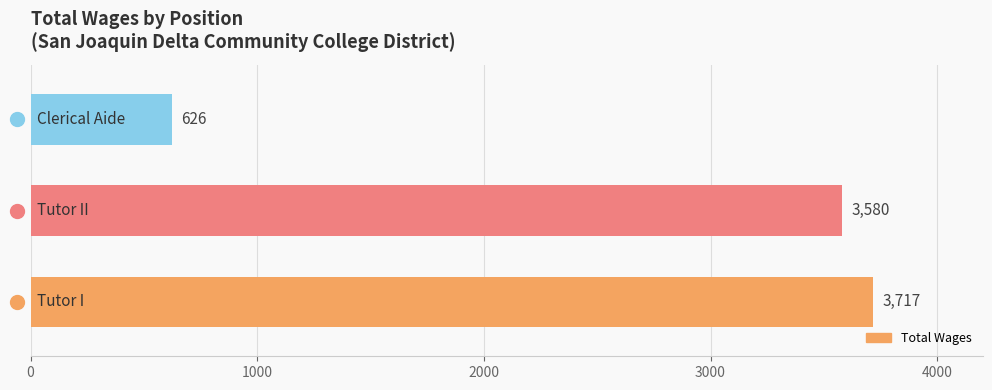

What is the smallest value displayed?

626